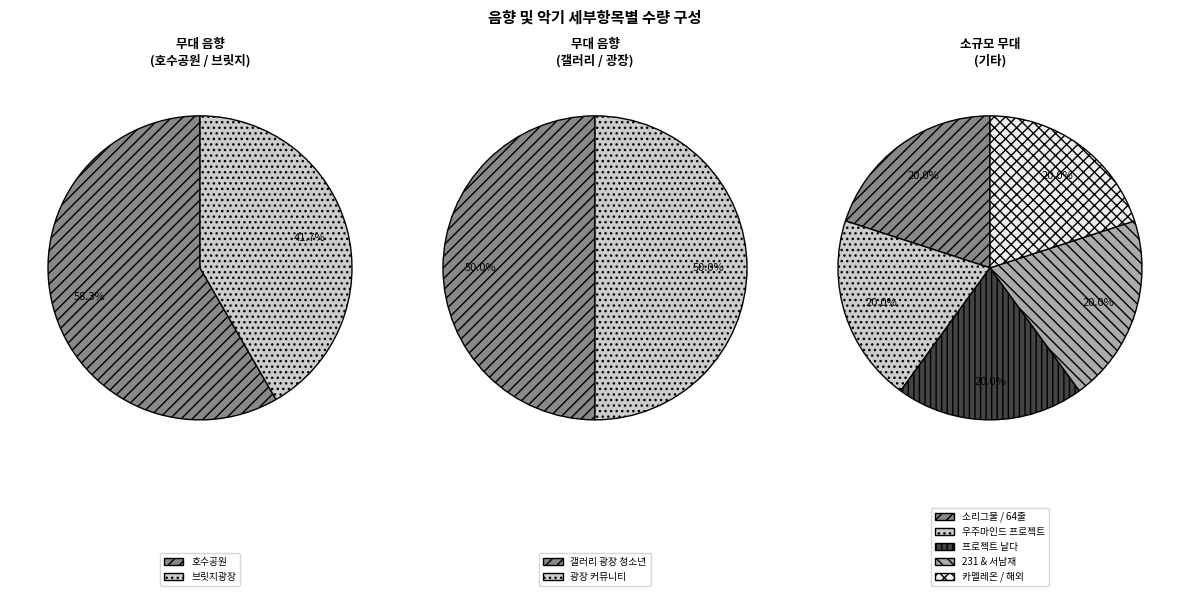

Do 프로젝트 날다 and 갤러리 광장 청소년 together represent more than half of the pie?

No